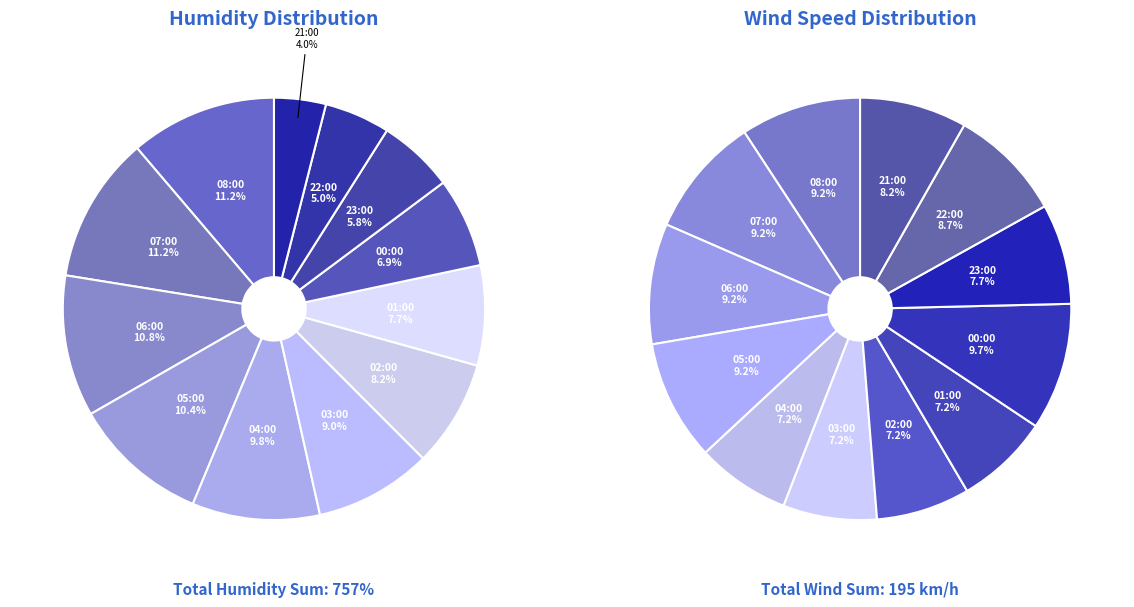

To the nearest percent, what is the difference between the 08:00 and 02:00 slice percentages?

3%